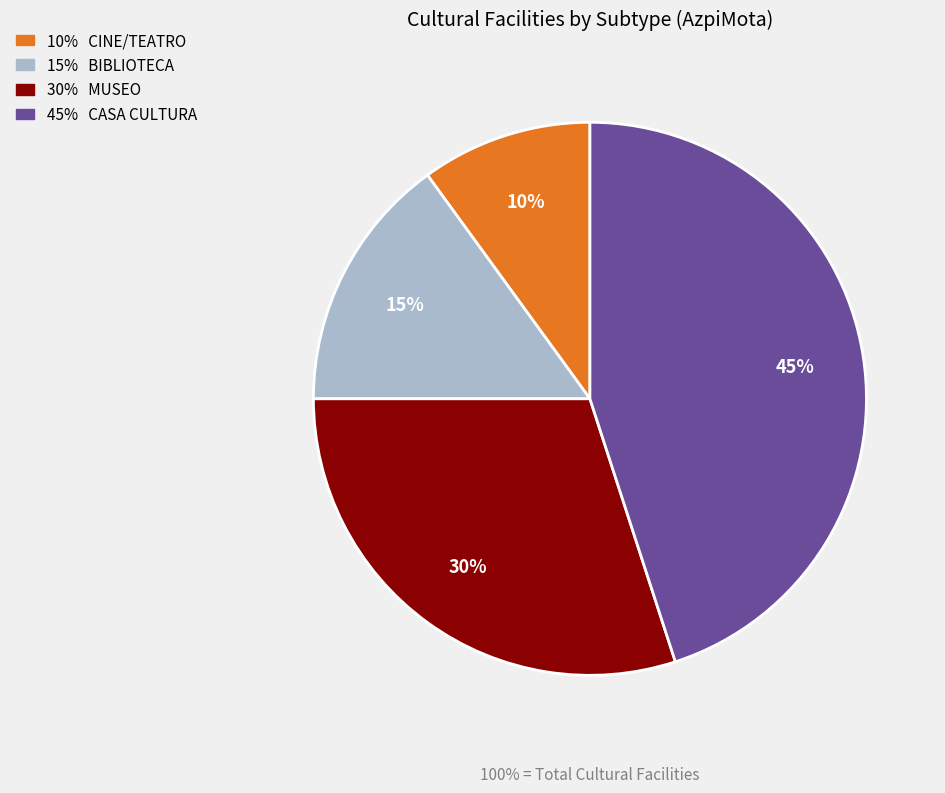

To the nearest percent, what is the difference between the largest and smallest slice percentages?

35%